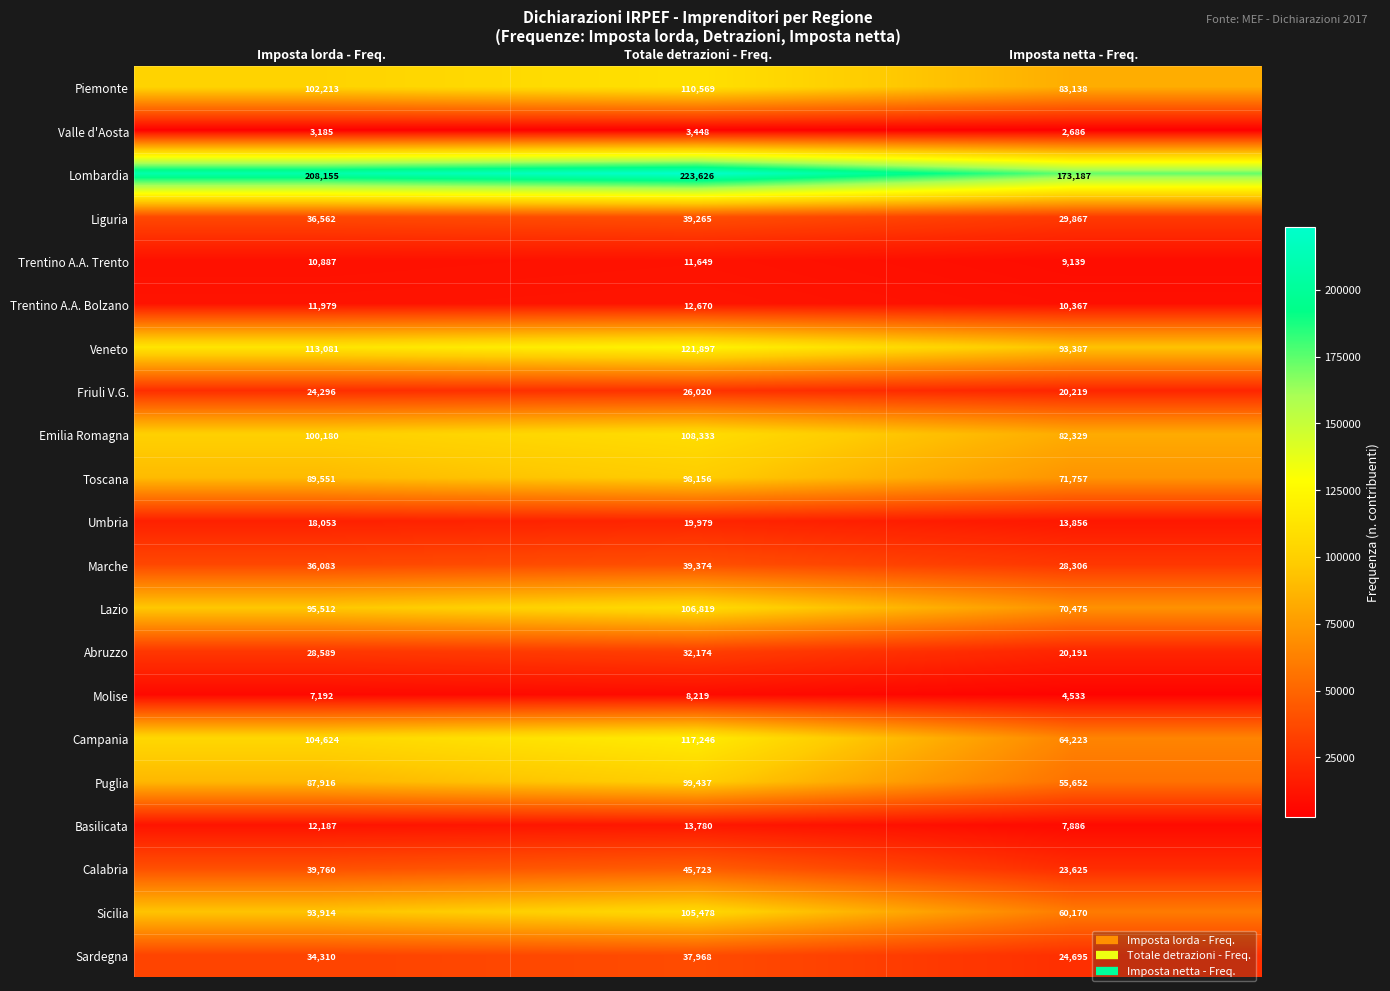

Count the Valle d'Aosta values in the range 2686 to 3448.

3